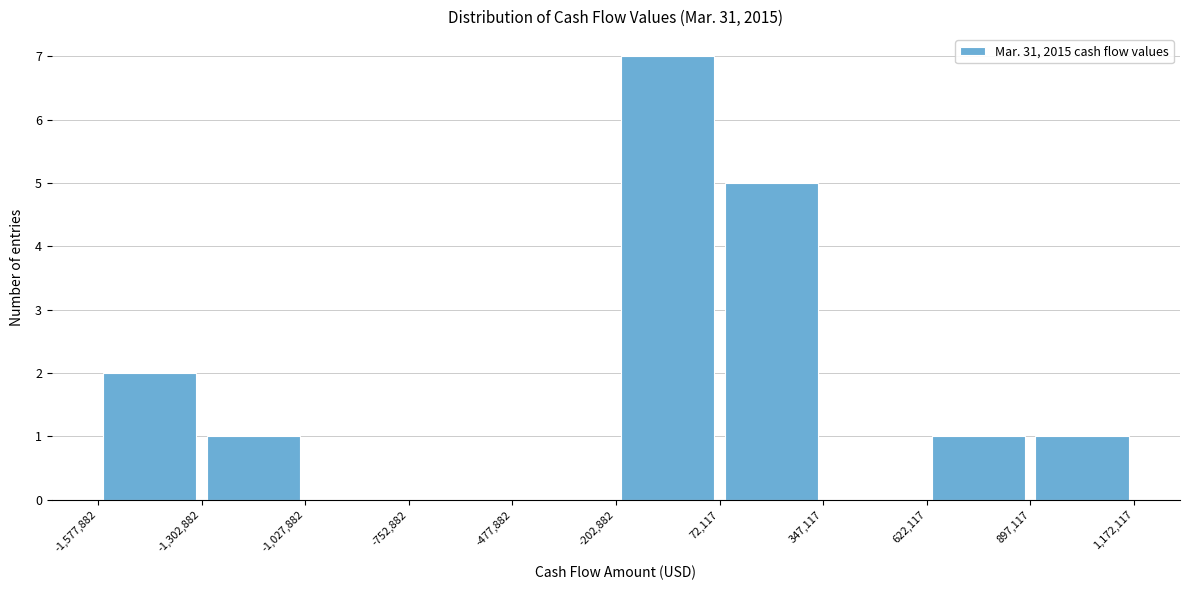

Over which range of the x-axis is the bar tallest?

-202,882 to 72,117